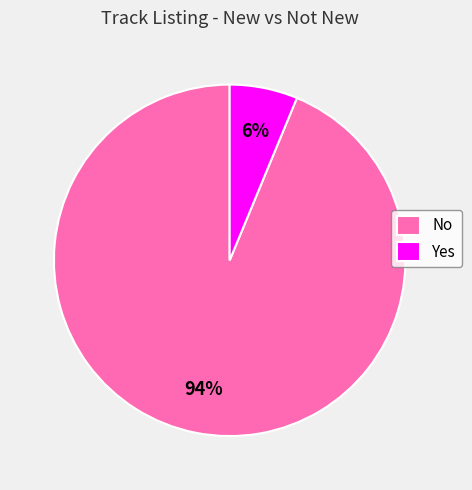

Which category has the smallest portion of the pie?

Yes